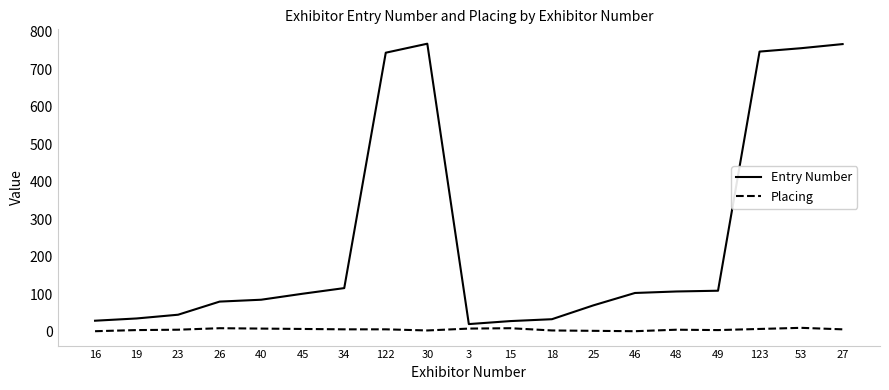

The value of Placing at 48 is 5. True or false?

True